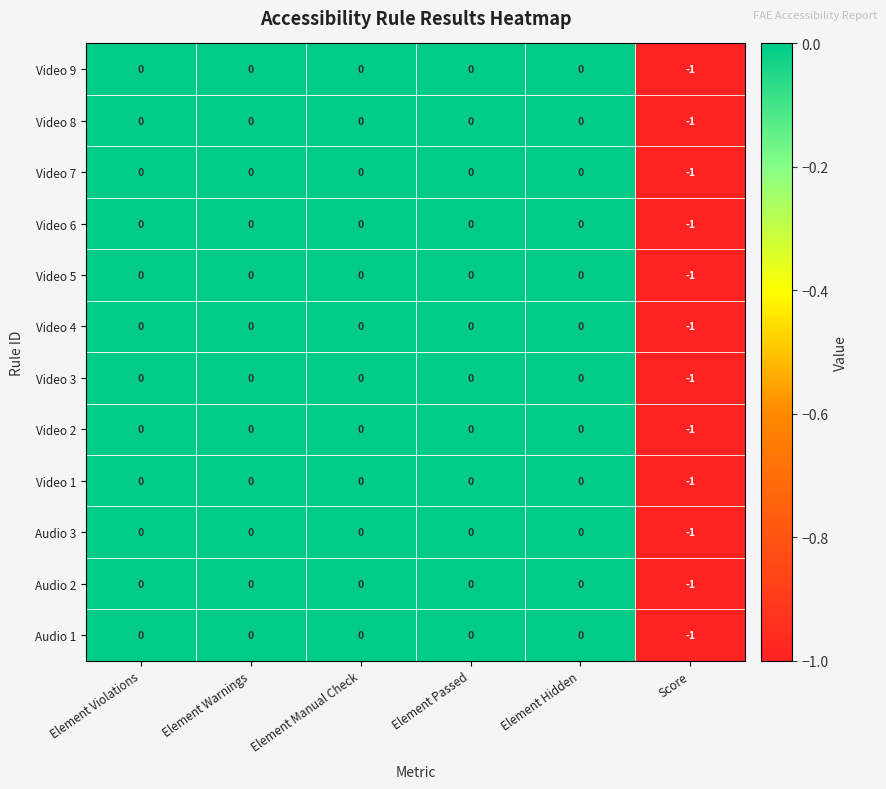

Is the value of Audio 3 at Element Hidden greater than the value of Video 2 at Score?

Yes